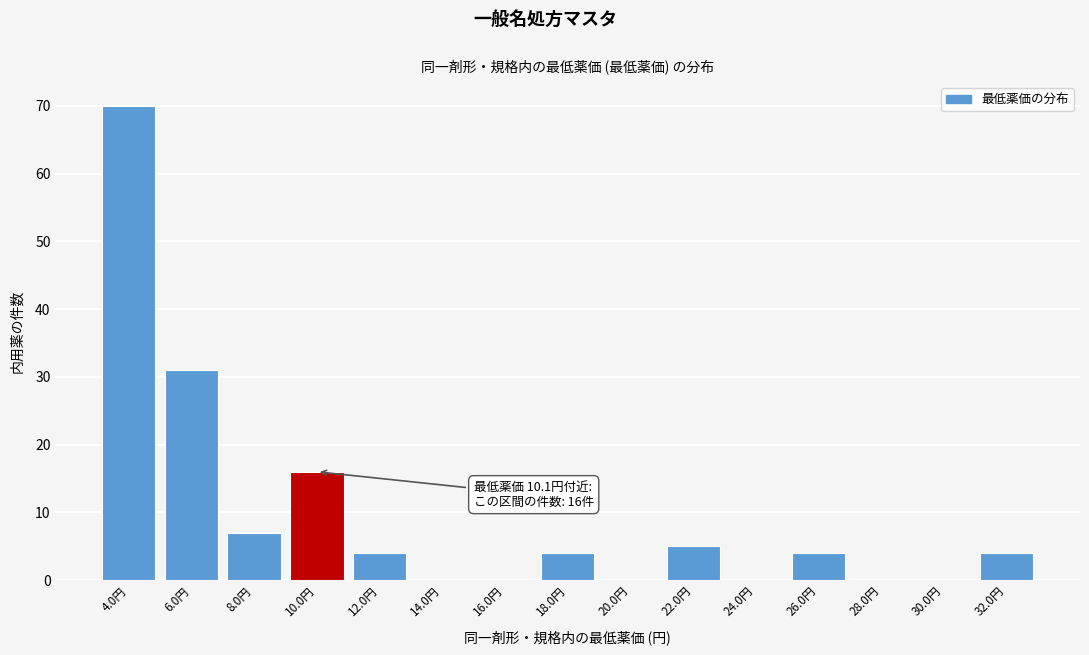

Reading left to right, extract all data points from this chart.

4.0円=70	6.0円=31	8.0円=7	10.0円=16	12.0円=4	14.0円=0	16.0円=0	18.0円=4	20.0円=0	22.0円=5	24.0円=0	26.0円=4	28.0円=0	30.0円=0	32.0円=4